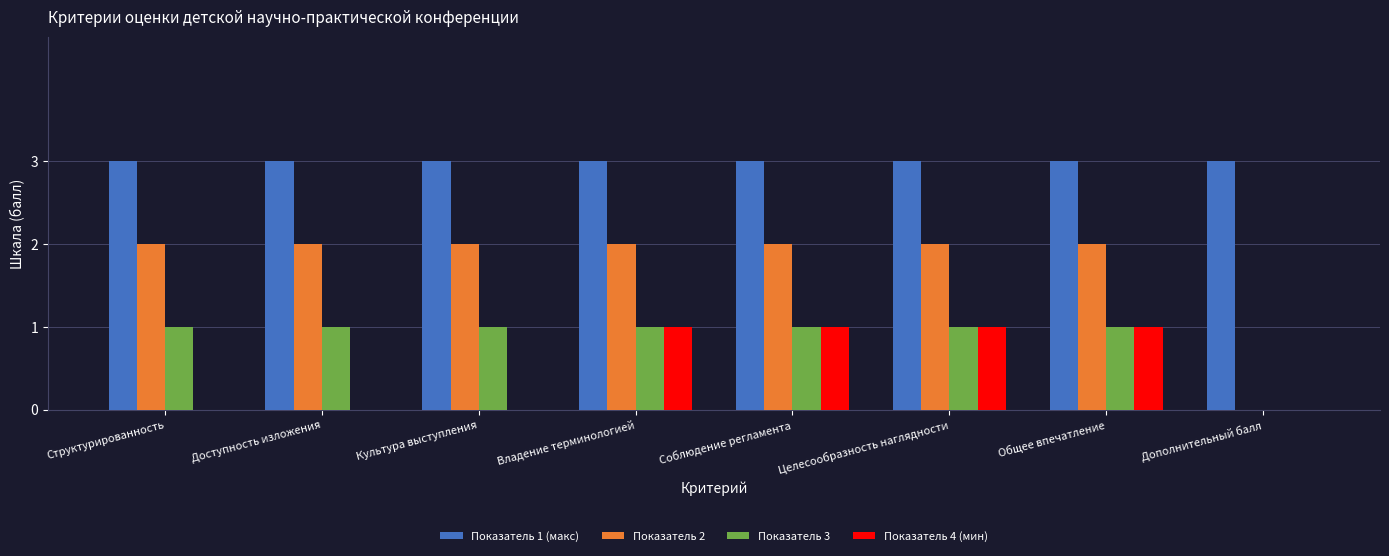

Read the Показатель 2 value at Общее впечатление.

2